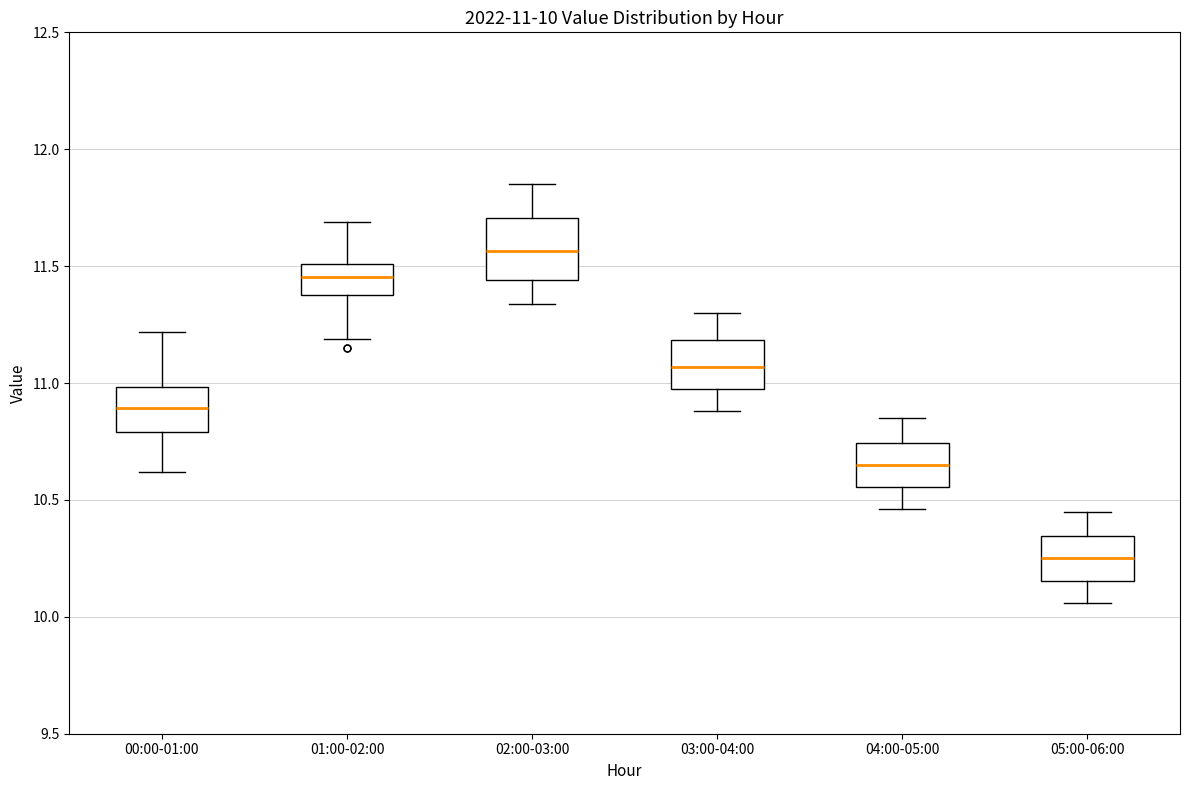

Which box's median line is the lowest?

05:00-06:00